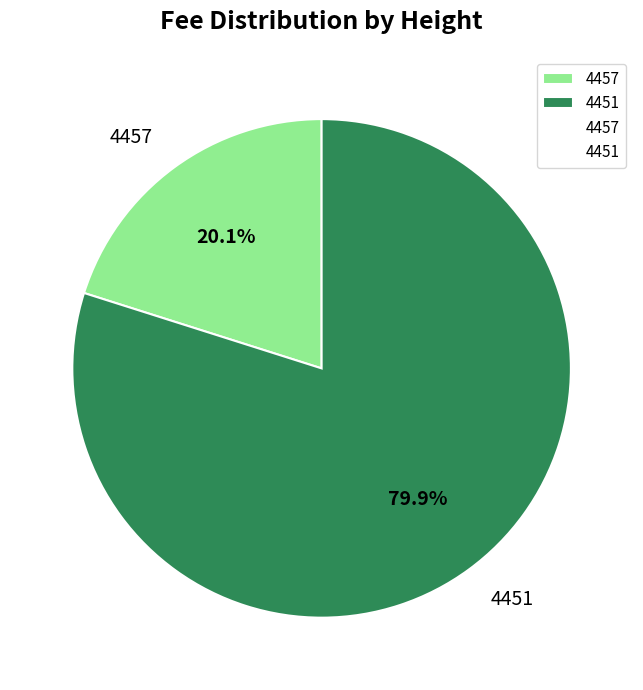

To the nearest percent, what is the combined percentage of 4457 and 4451?

100%